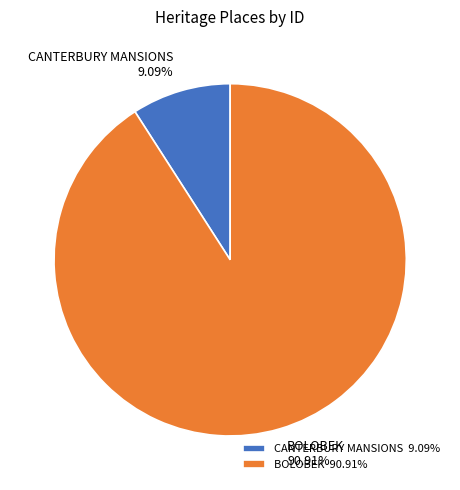

What percentage is the CANTERBURY MANSIONS slice, to the nearest percent?

9%